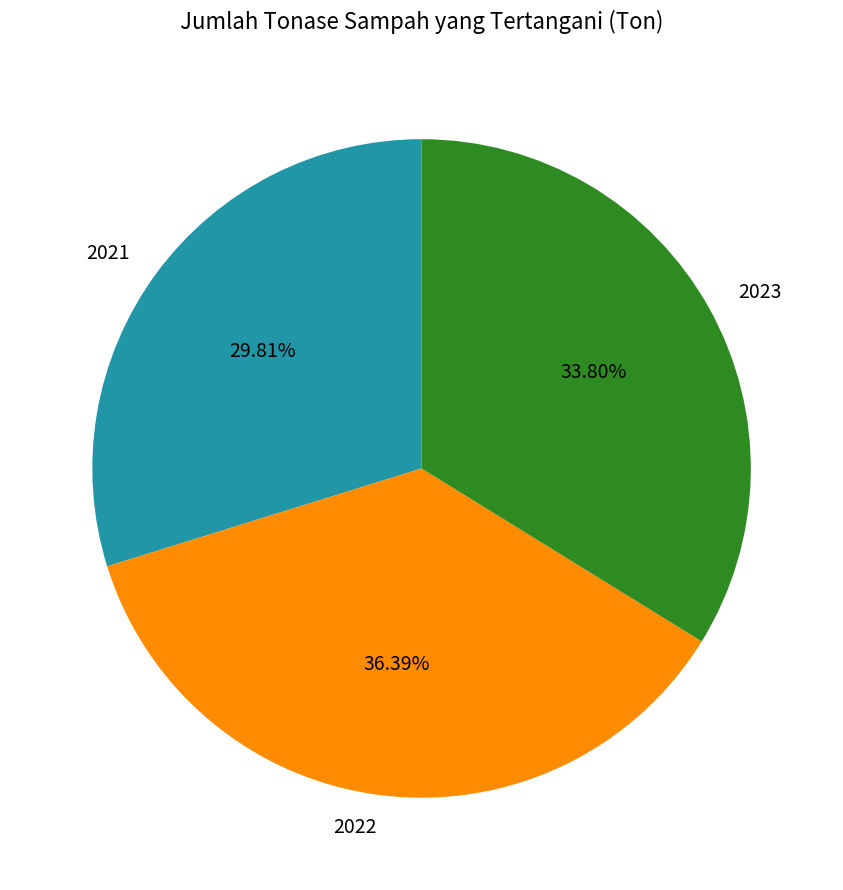

Is it true that 2022 is 24% of the pie?

False